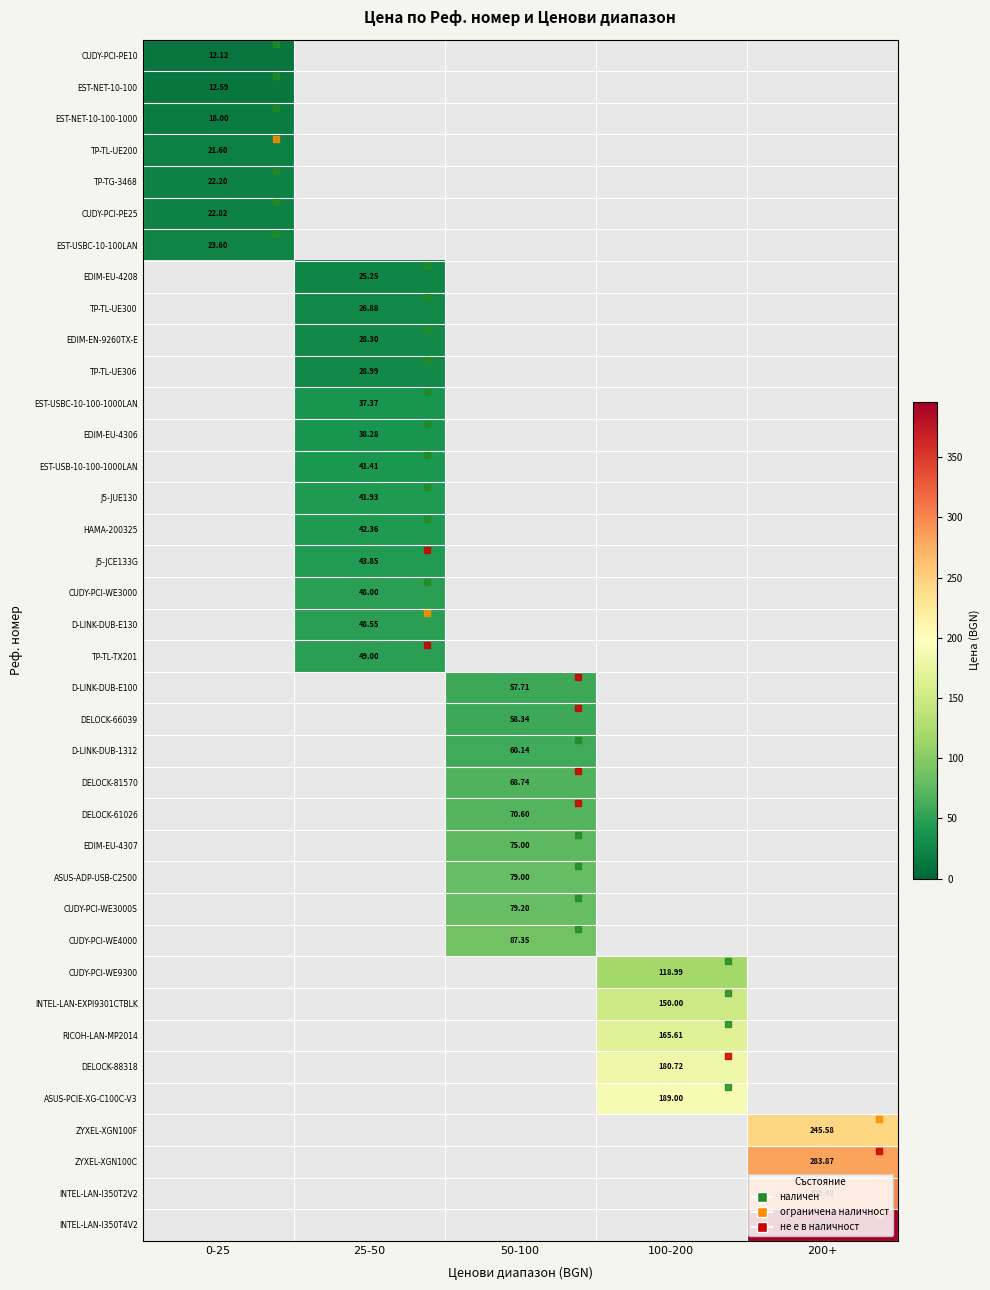

At how many categories does at least one series exceed 20?

5